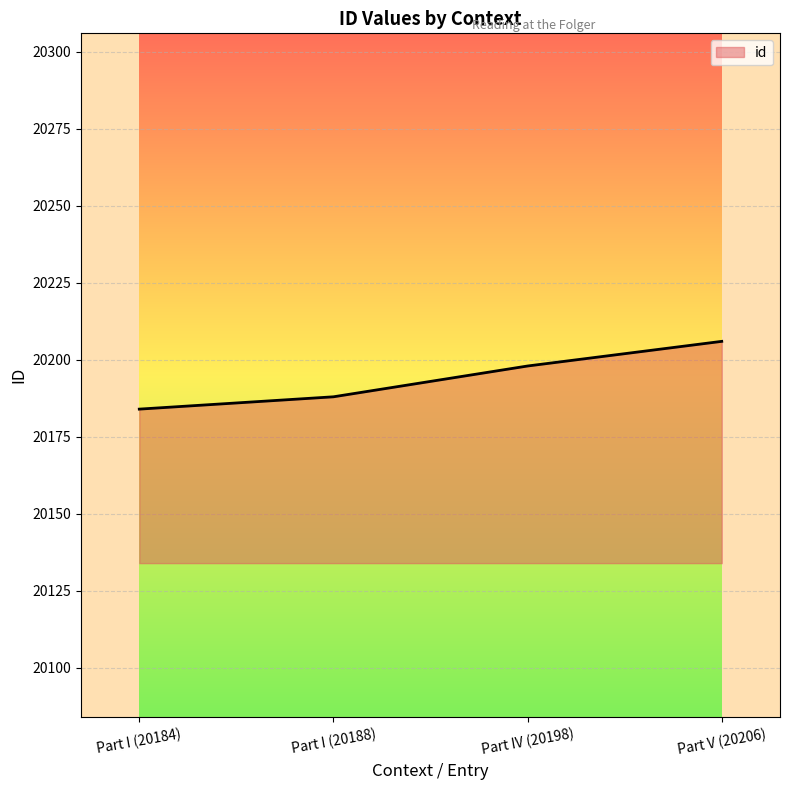

What is the change in value from Part I (20188) to Part IV (20198)?

+10